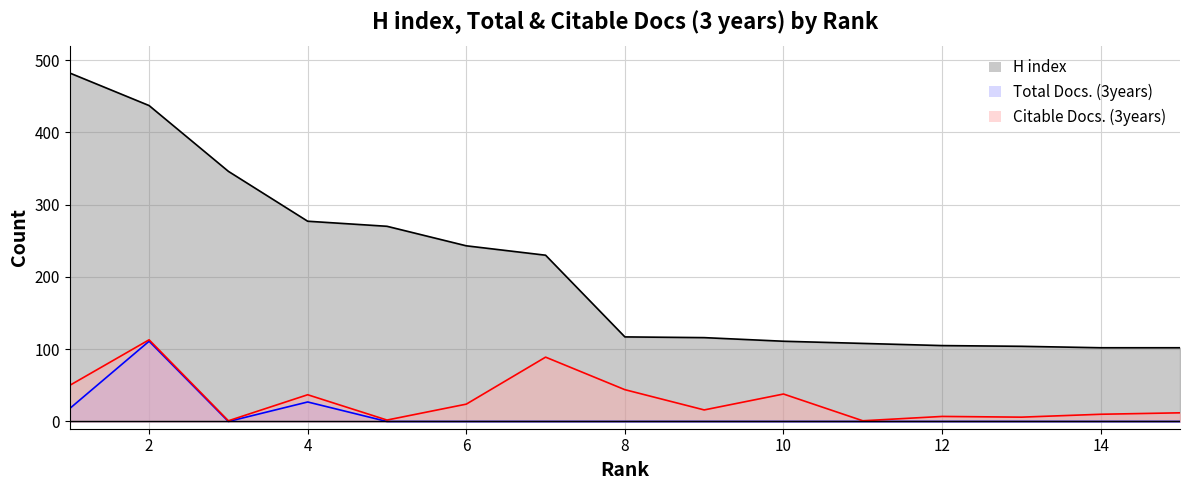

How many values in the H index series are below 117?

7